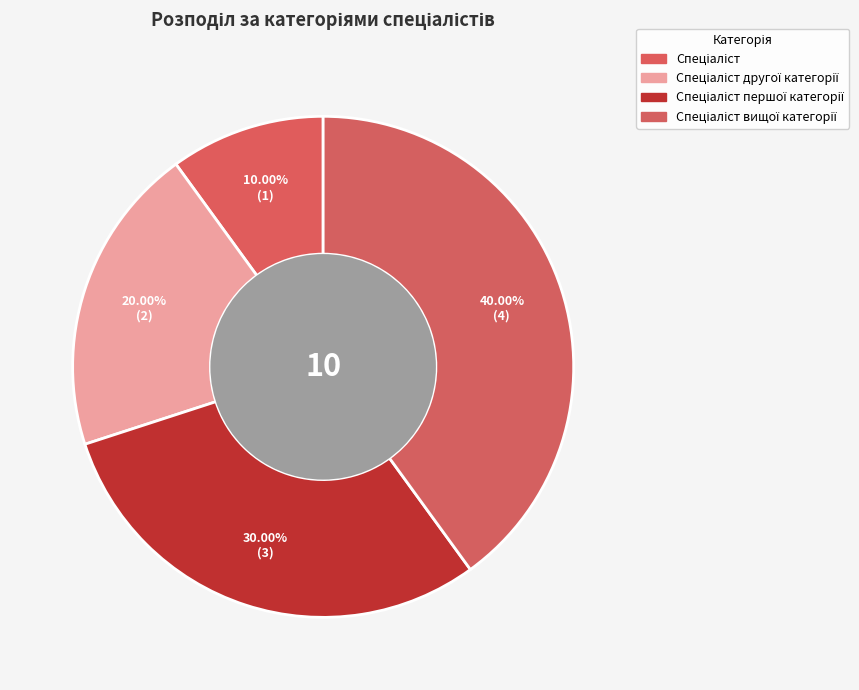

Count the number of slices in the pie.

4